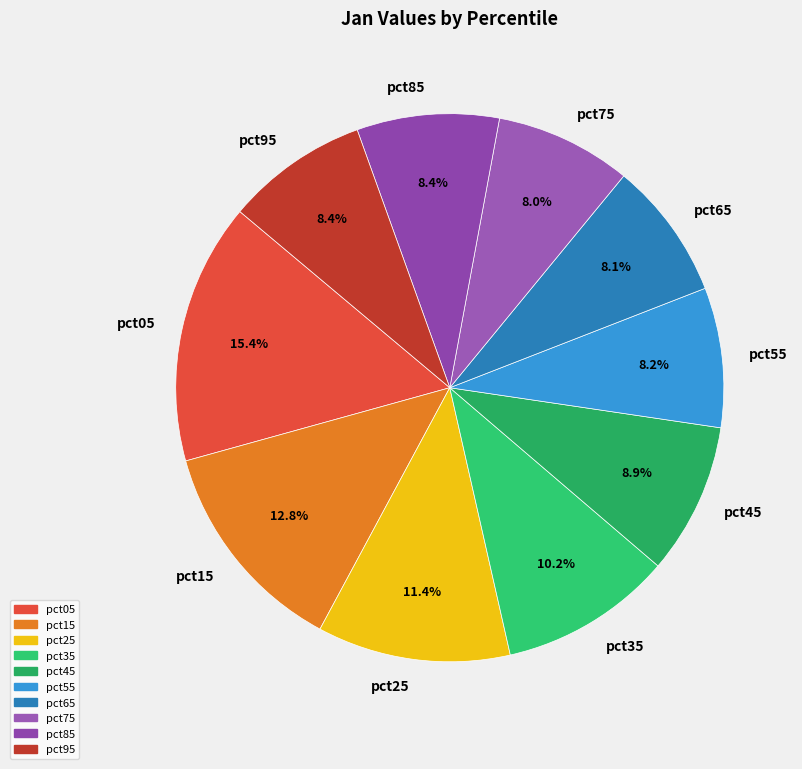

Do pct95 and pct45 together represent more than half of the pie?

No